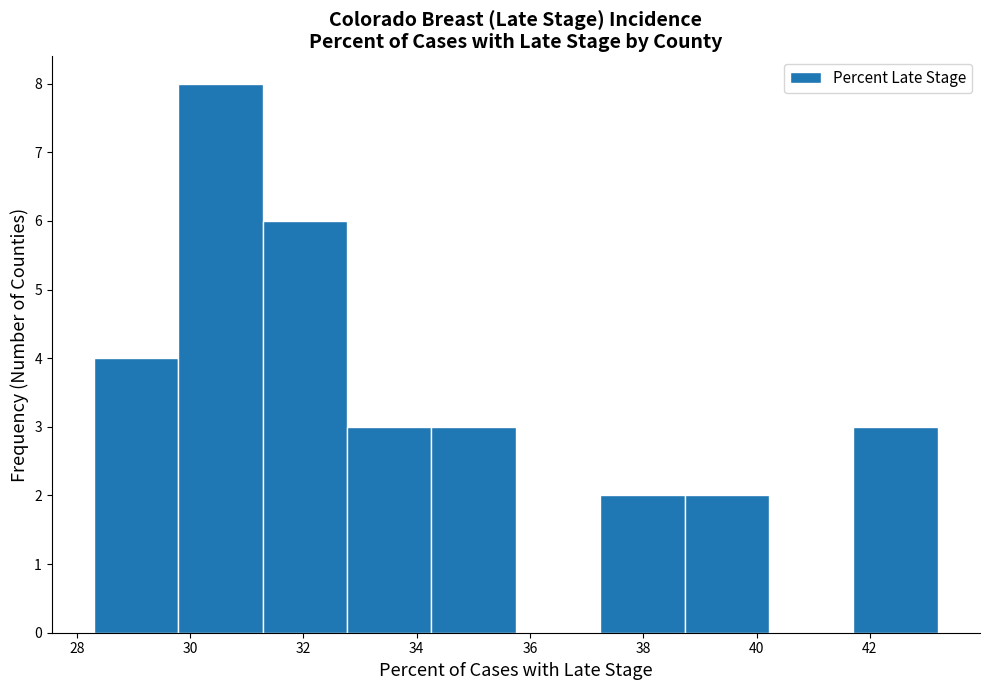

Reading left to right, list every bar in this chart as the range it spans on the x-axis followed by its height. Neither the bar edges nor the heights are printed on the chart, so give them approximately, as read against the axes.

28.4 to 29.8: 4
29.8 to 31.2: 8
31.2 to 32.8: 6
32.8 to 34.2: 3
34.2 to 35.8: 3
35.8 to 37.2: 0
37.2 to 38.8: 2
38.8 to 40.2: 2
40.2 to 41.8: 0
41.8 to 43.2: 3